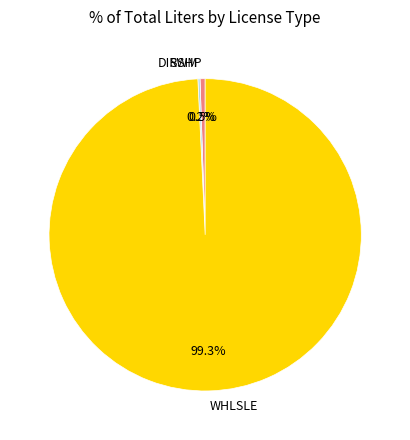

Between WHLSLE and DIRSHP, which is larger?

WHLSLE